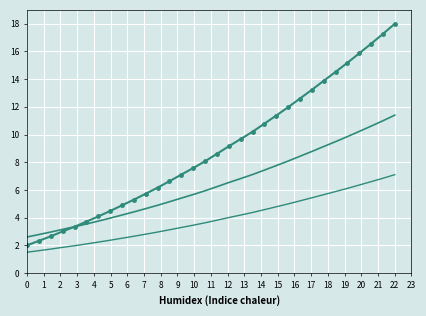

How many lines are shown in the chart?

3